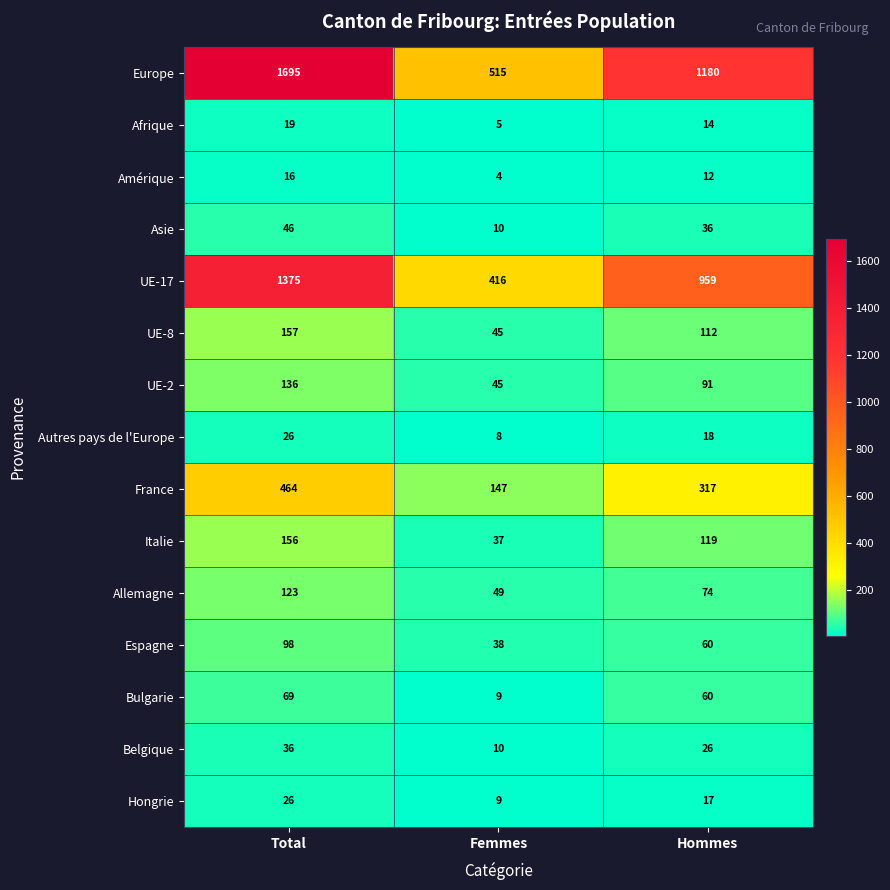

Between Total and Hommes, which series saw the biggest shift?

Europe